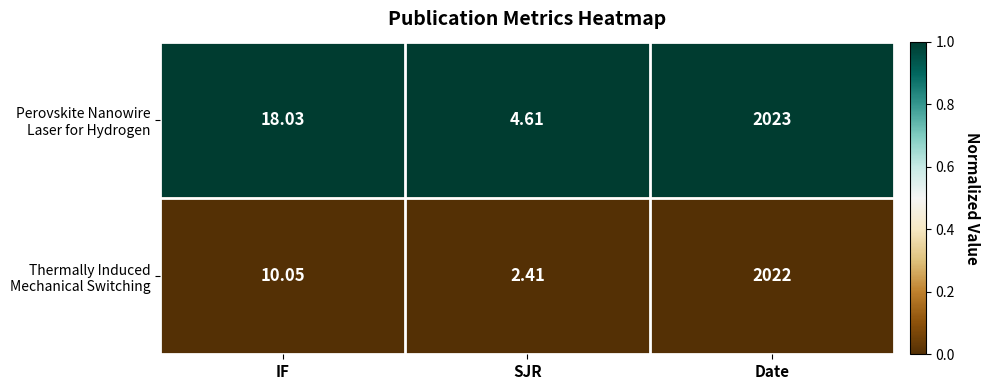

Which category has the highest value across all series?

Date